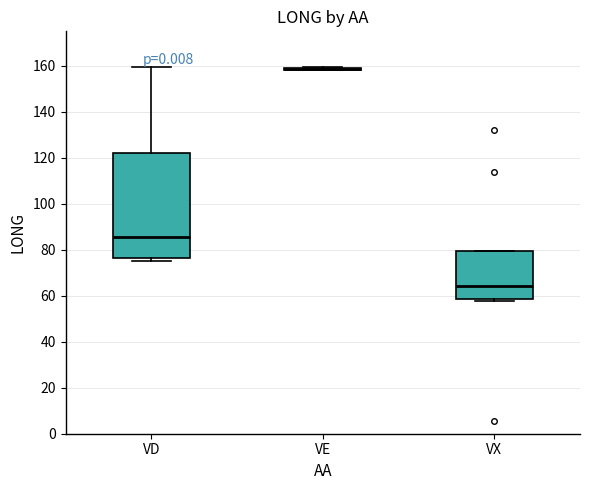

Comparing the boxes themselves (not the whiskers), which one is the tallest?

VD